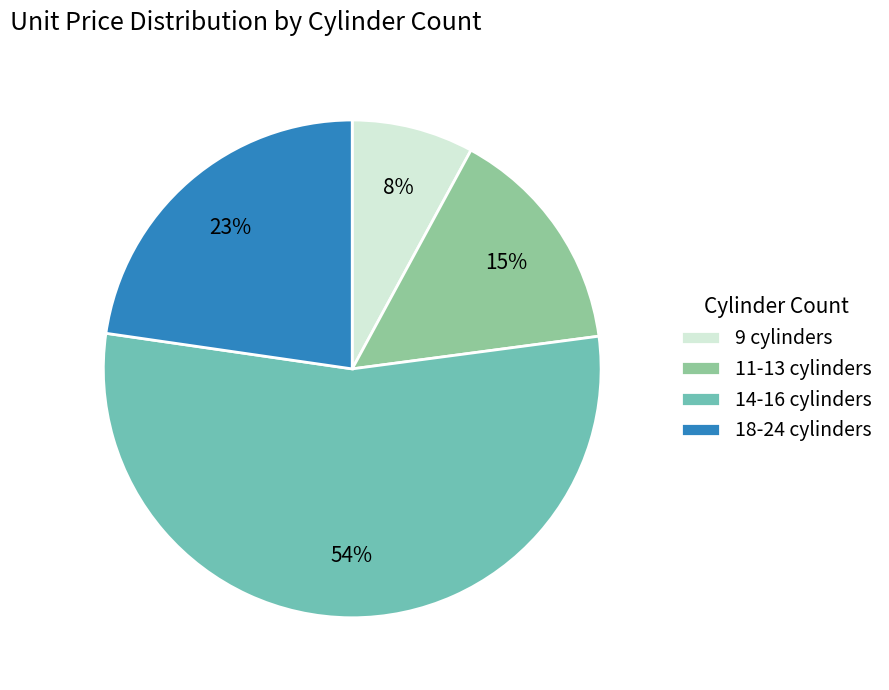

How many slices are in this pie chart?

4